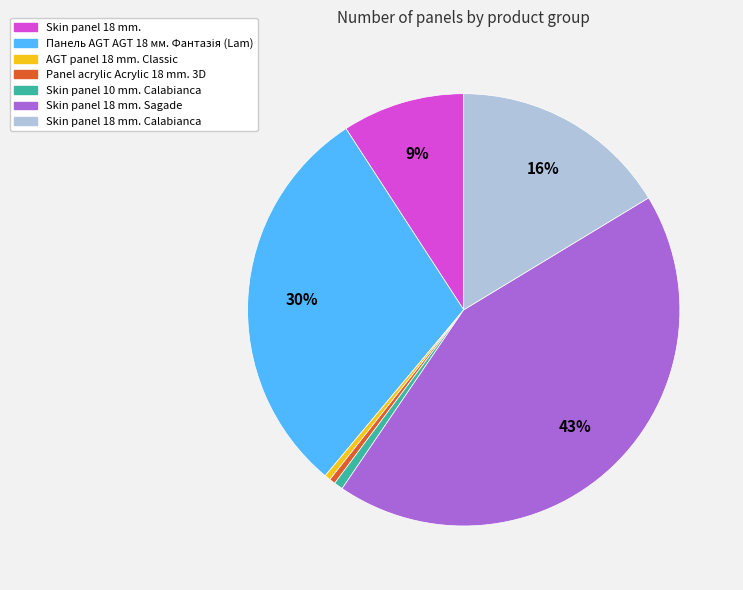

How many segments does this pie chart have?

7